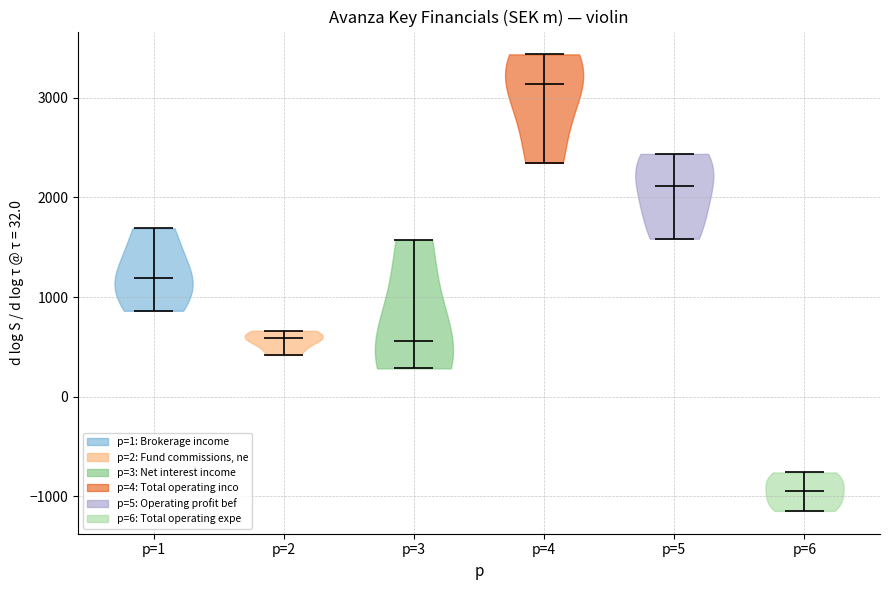

Where does the median line of the violin for p=4 sit on the y-axis? The values are not printed on the chart, so give them approximately, as read against the axis.

3100